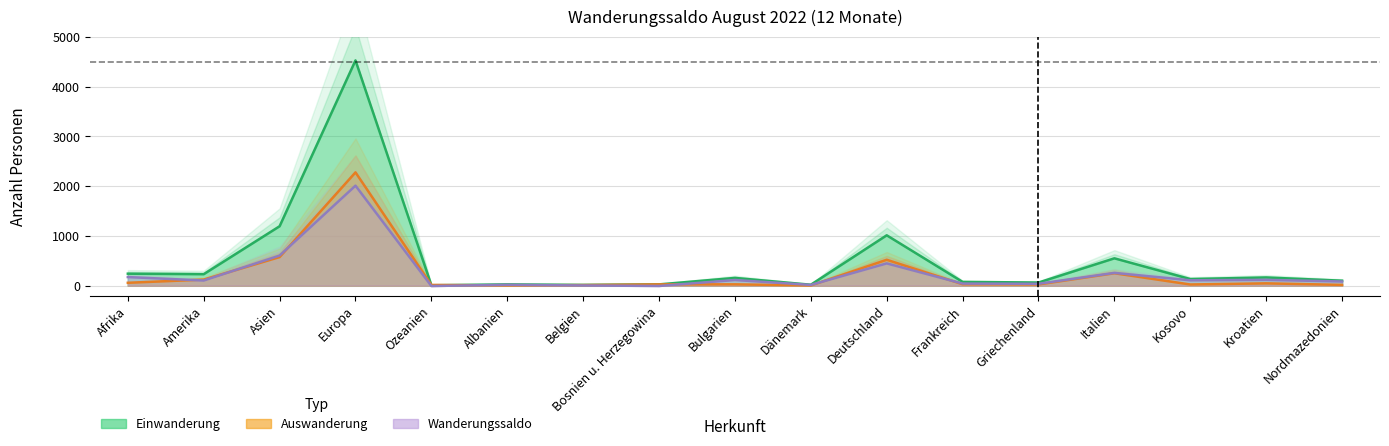

True or false: Auswanderung_Total and Einwanderung_Total intersect in this chart.

True